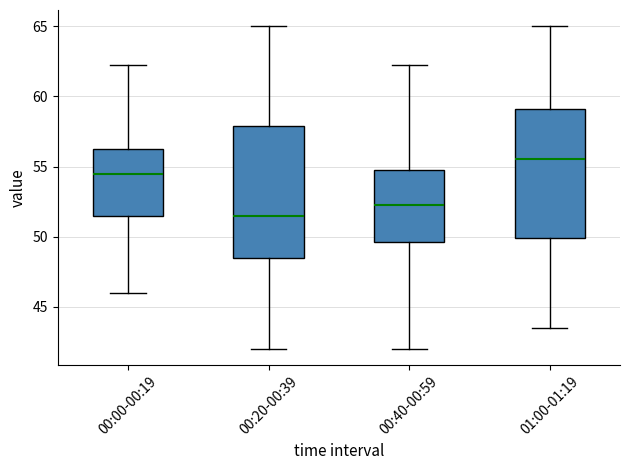

Reading left to right, read every box against the y-axis: the position of its median line, the range the box covers, and the ends of its whiskers. The values are not printed on the chart, so give them approximately, as read against the axis.

00:00-00:19: median 54.5, box 51.5 to 56.5, whiskers 46.0 to 62.5
00:20-00:39: median 51.5, box 48.5 to 58.0, whiskers 42.0 to 65.0
00:40-00:59: median 52.5, box 49.5 to 55.0, whiskers 42.0 to 62.5
01:00-01:19: median 55.5, box 50.0 to 59.0, whiskers 43.5 to 65.0